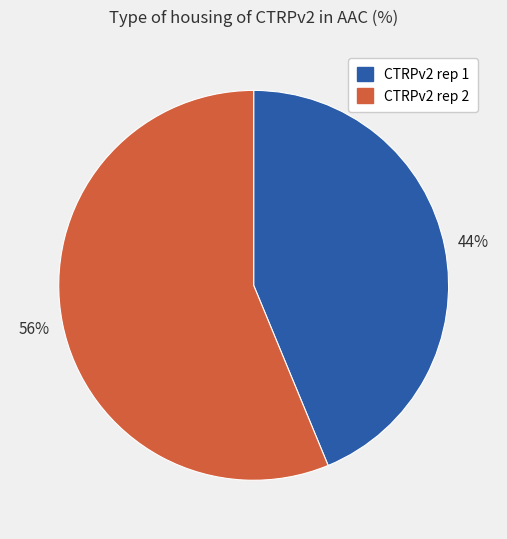

Does CTRPv2 rep 1 represent more than half of the total?

No